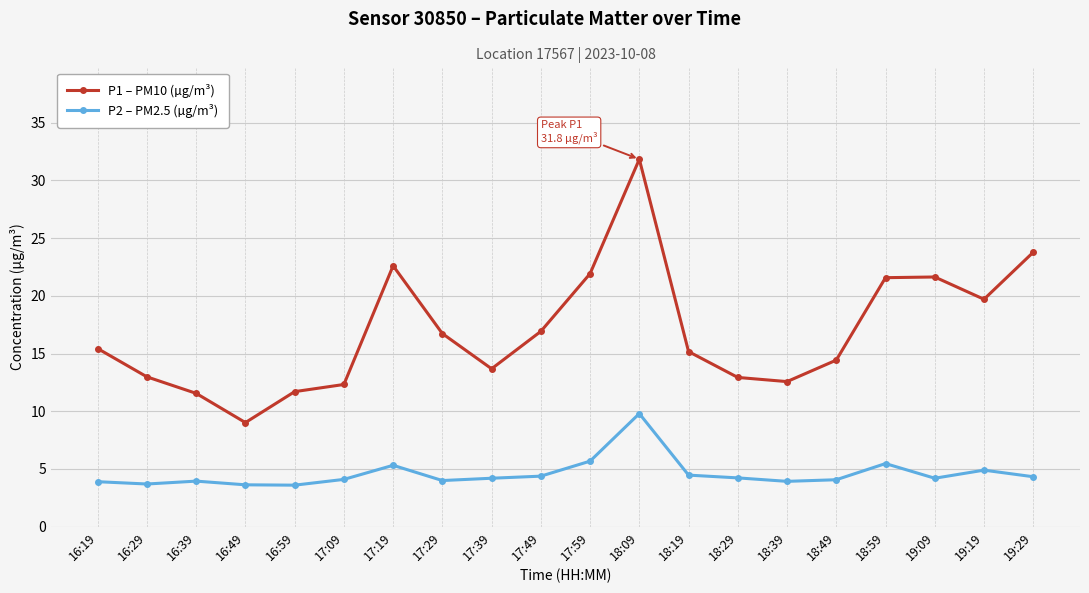

Between 18:09 and 18:49, which series saw the biggest shift?

P1 – PM10 (µg/m³)